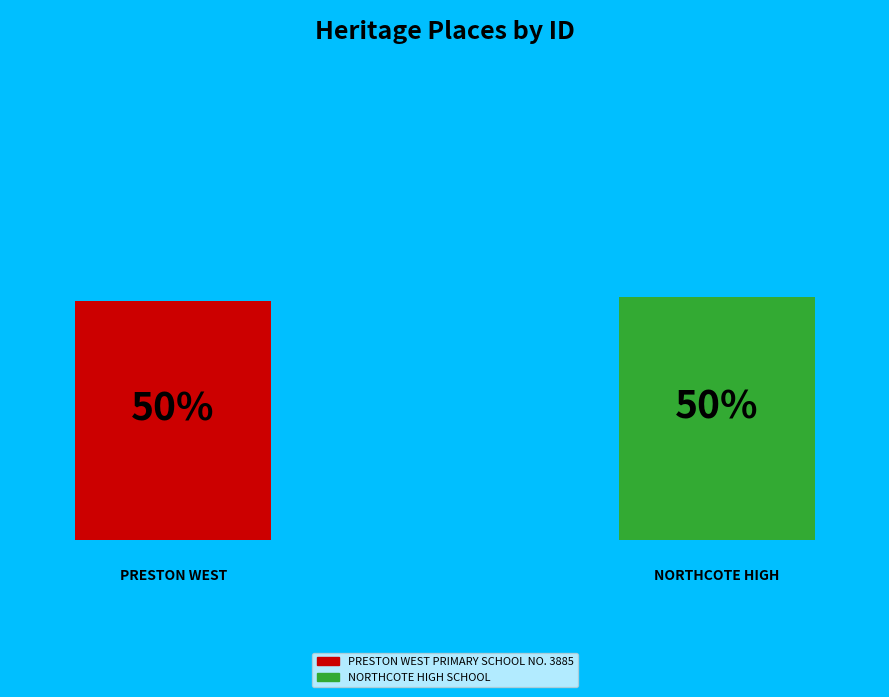

How many segments does this pie chart have?

2